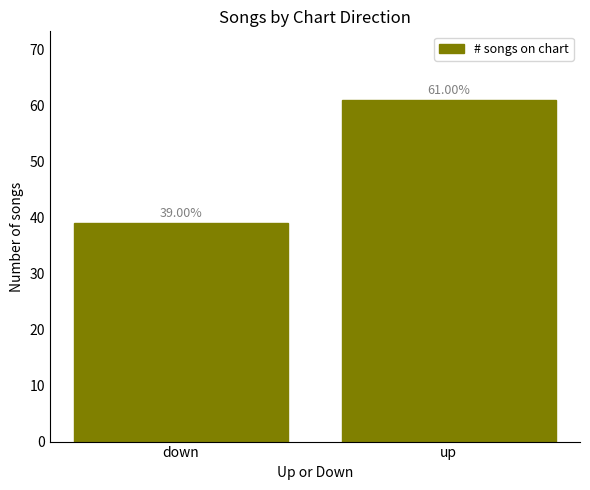

What is the difference between the values at up and down?

22